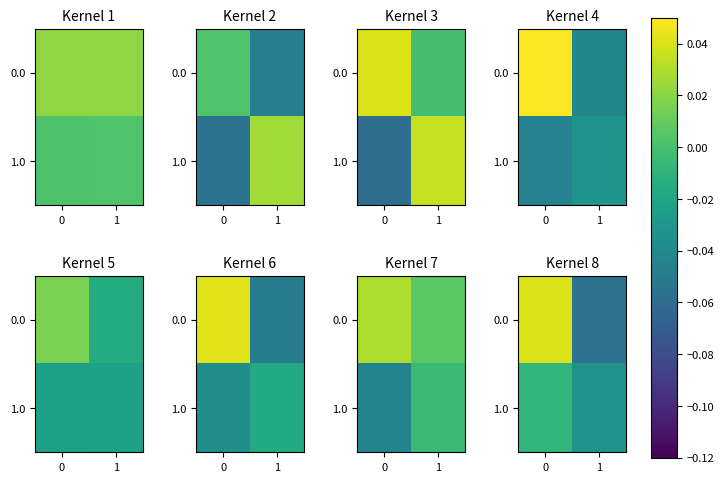

How many data points in 0.0 are less than 0?

1